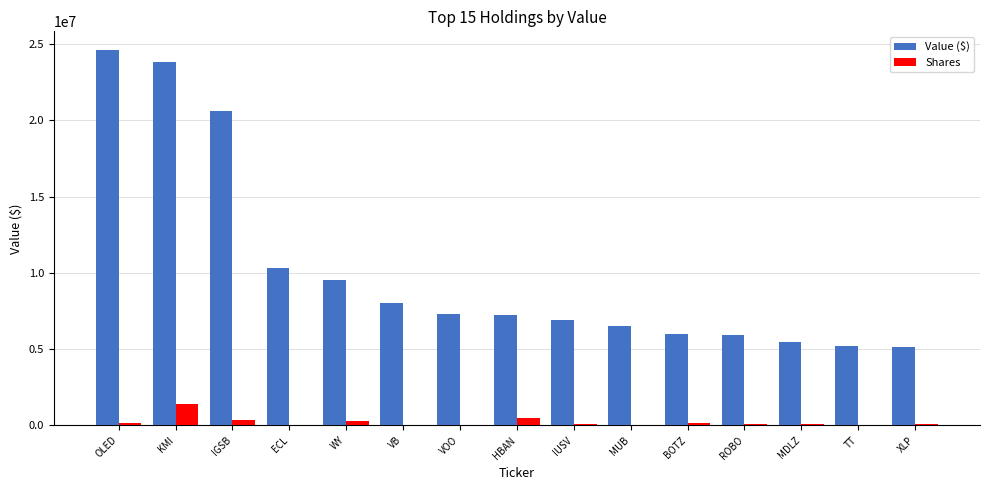

What is the sum of all Shares values?

3393197